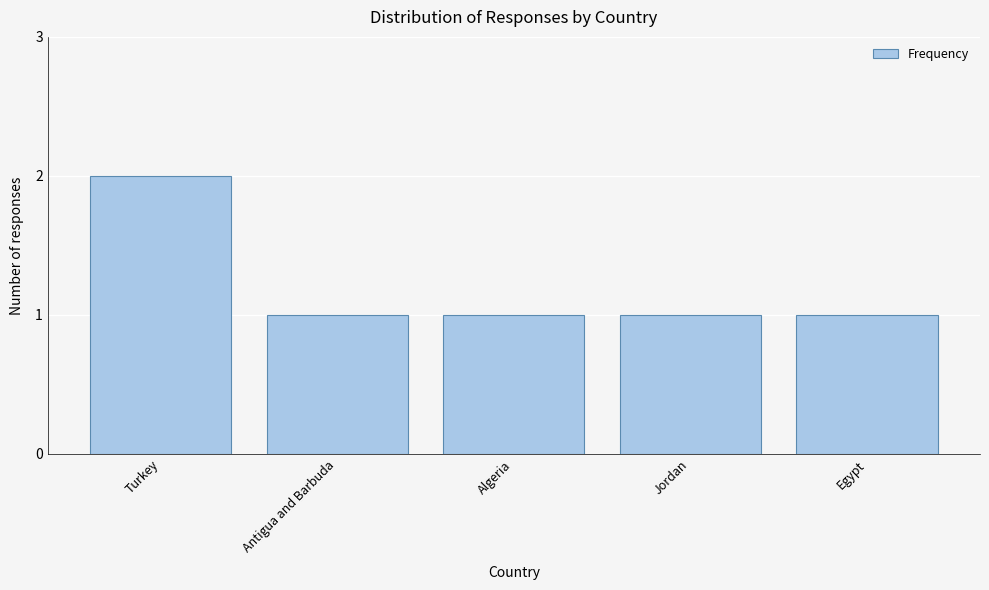

Reading right to left, what are all the values shown in this chart?

Egypt=1	Jordan=1	Algeria=1	Antigua and Barbuda=1	Turkey=2